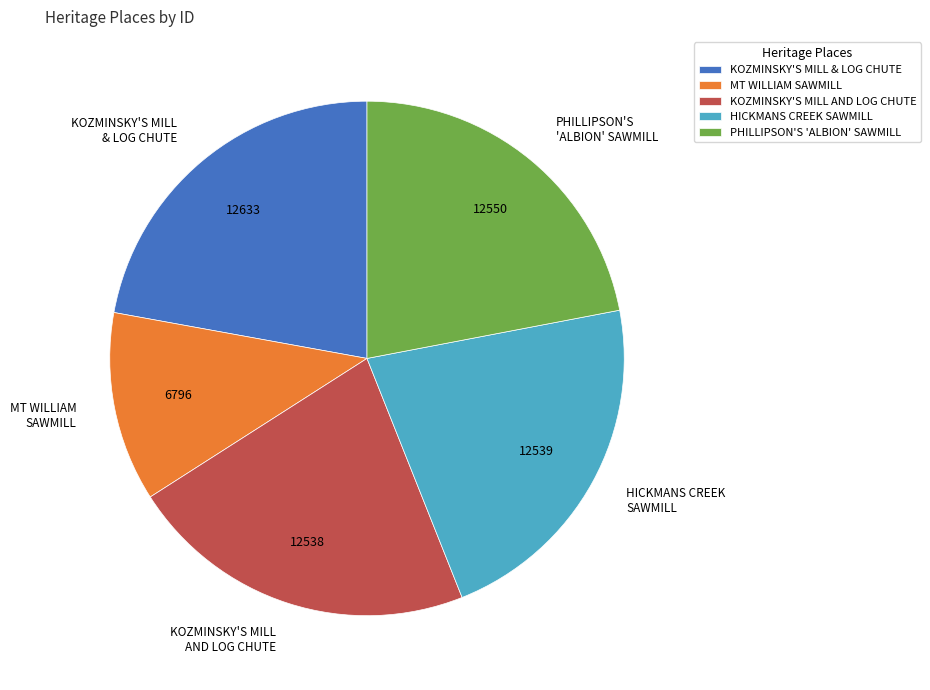

Does MT WILLIAM SAWMILL account for over 50% of the chart?

No